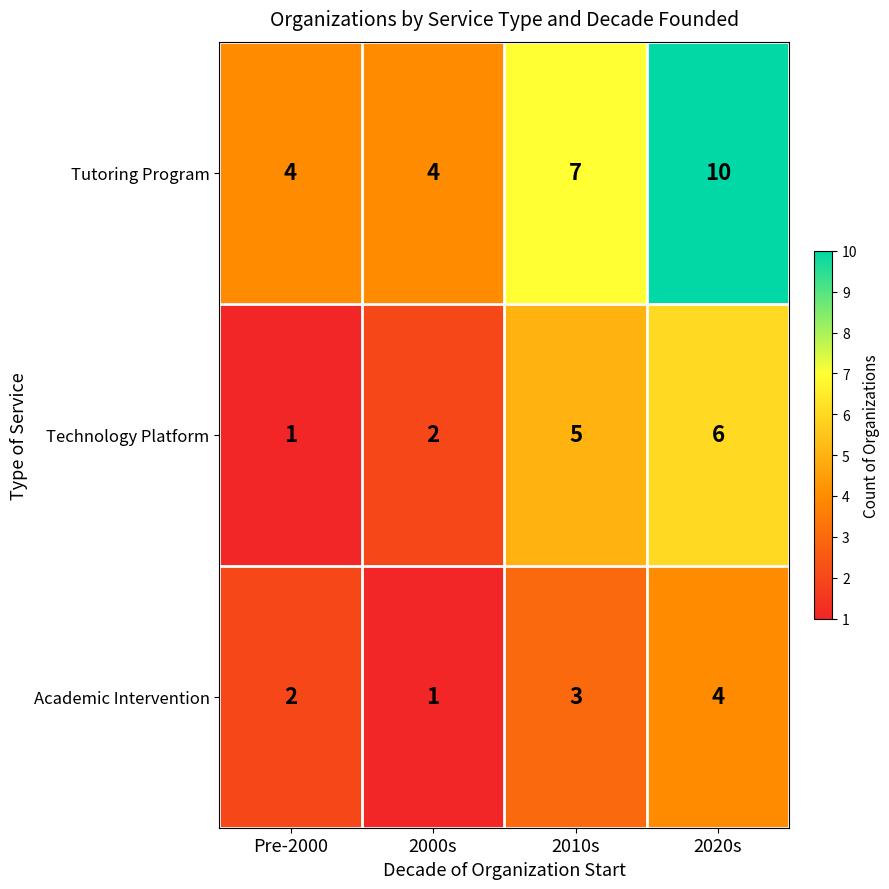

At which category is the sum across all series the highest?

2020s